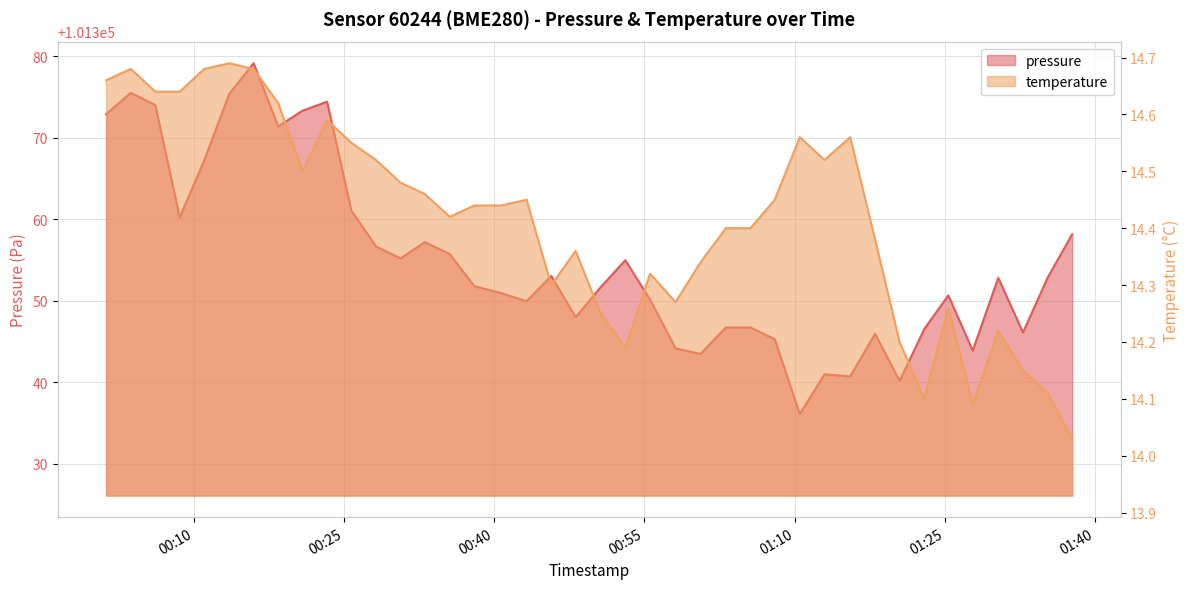

What is the spread (max minus min) of values at 2022-08-21T00:25:45?

101346.5